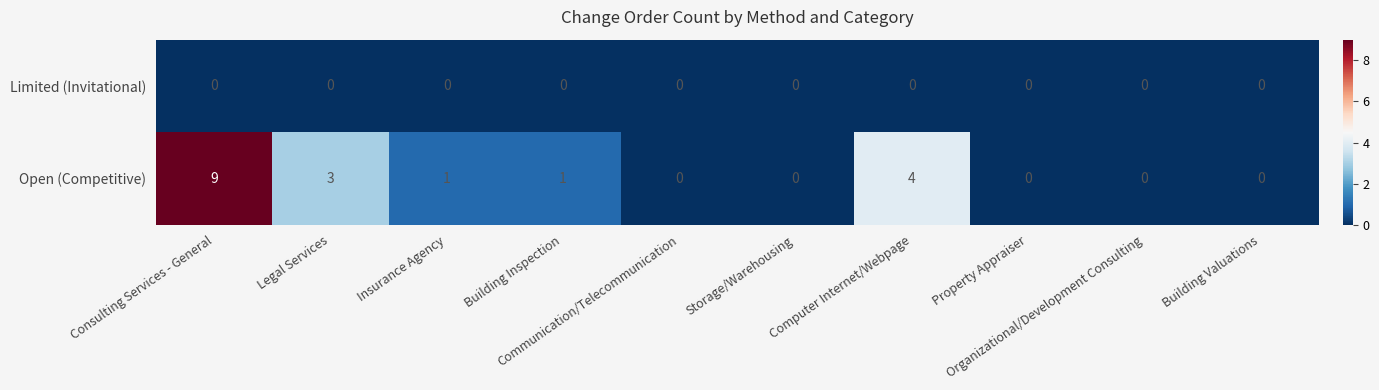

Rank the series by their average value, from highest to lowest.

Open (Competitive), Limited (Invitational)